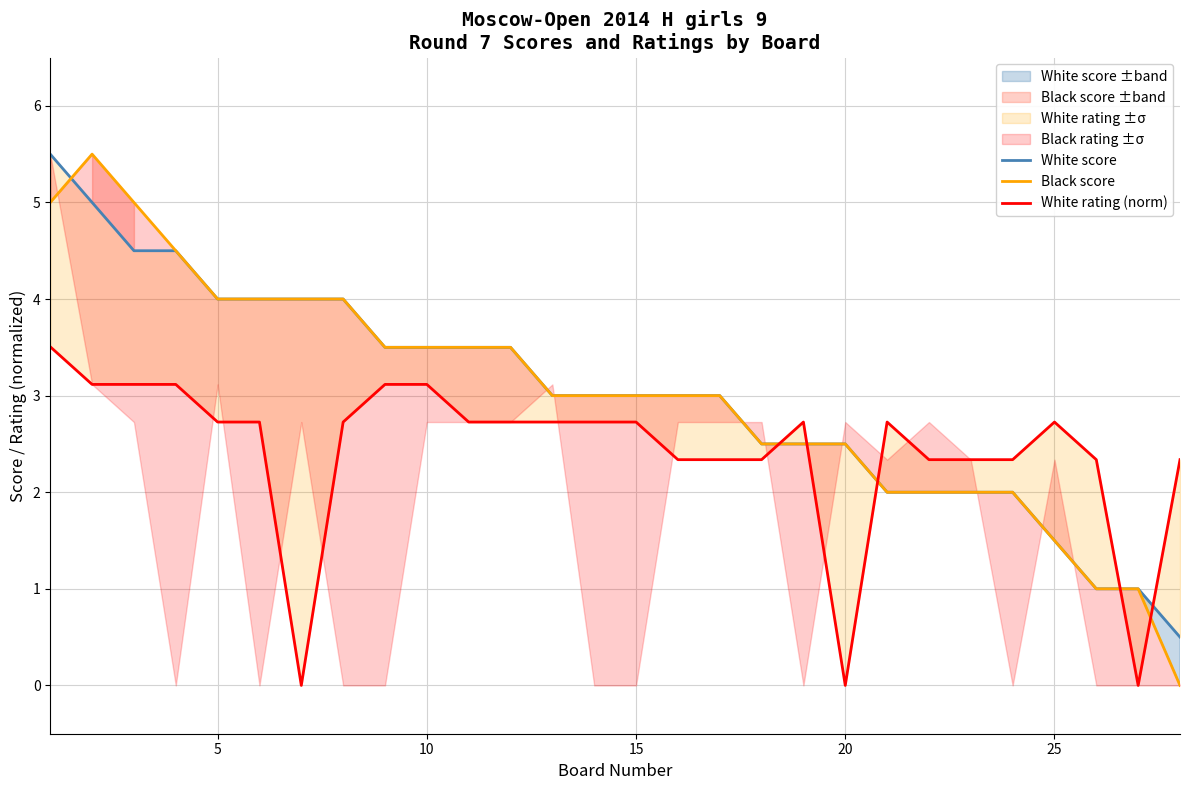

How many times do White score and White rating (norm) cross each other?

5